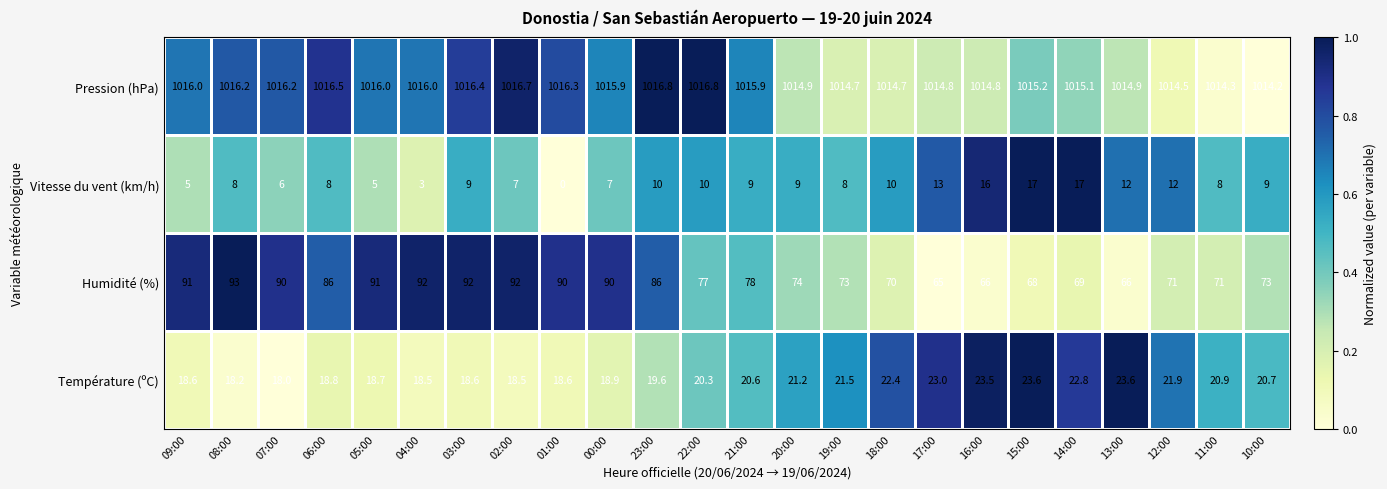

Which series changed the most between 07:00 and 03:00?

Vitesse du vent (km/h)